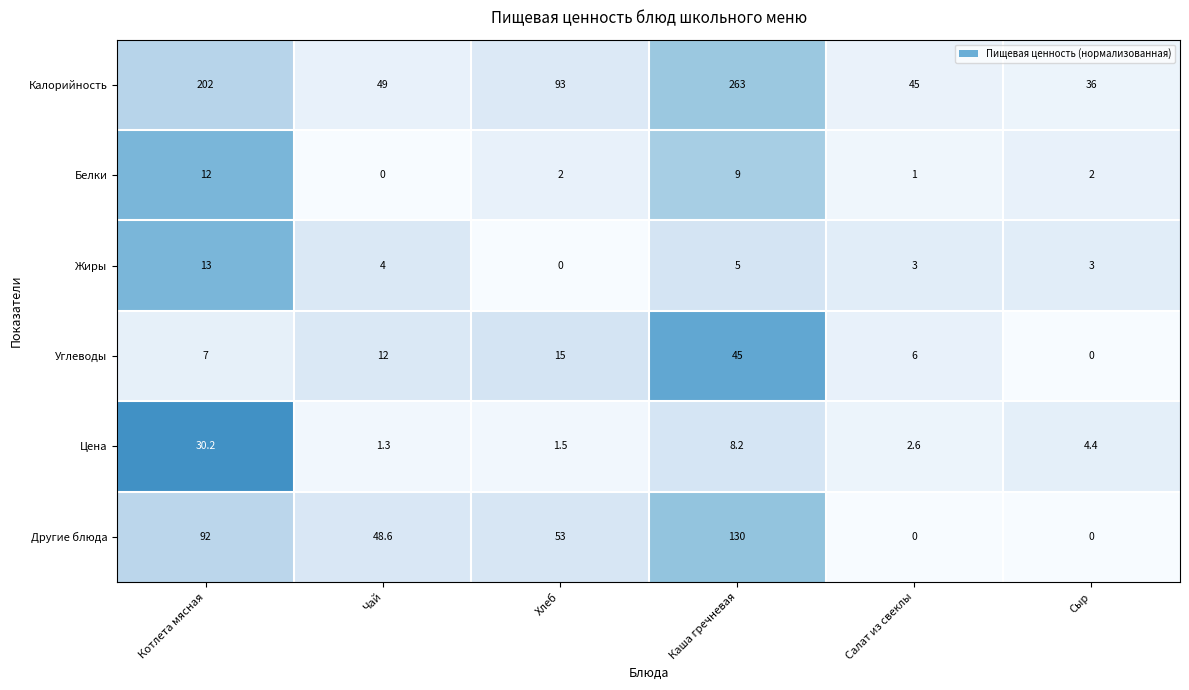

What is the approximate value of Другие блюда at Чай?

48.6